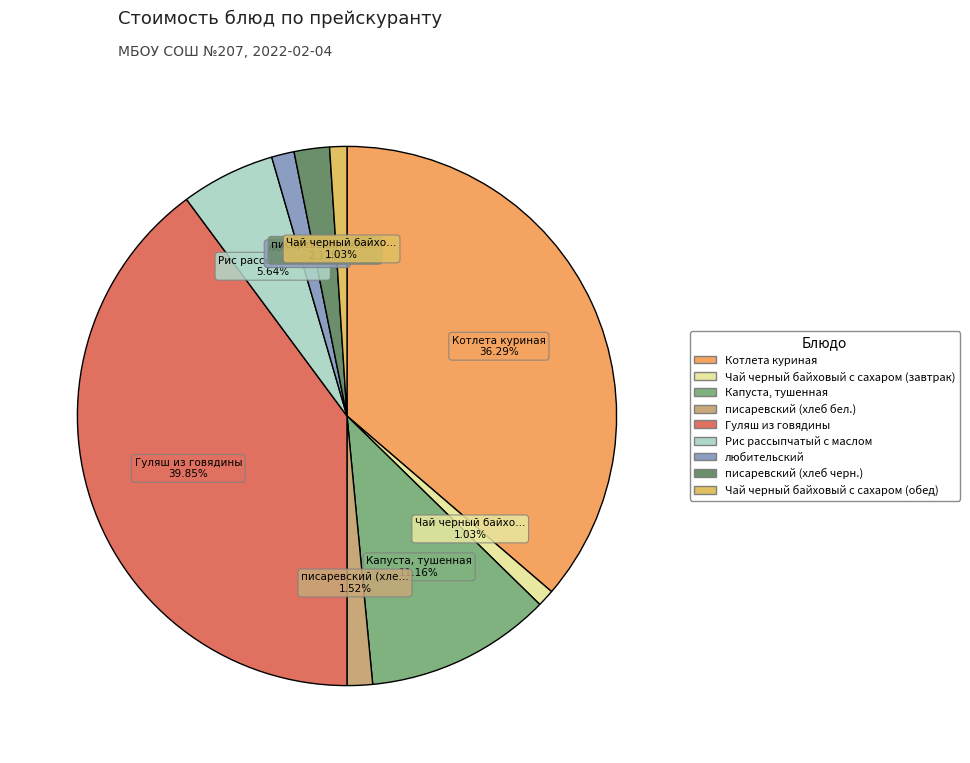

The писаревский (хлеб черн.) slice represents 2% of the pie. True or false?

True